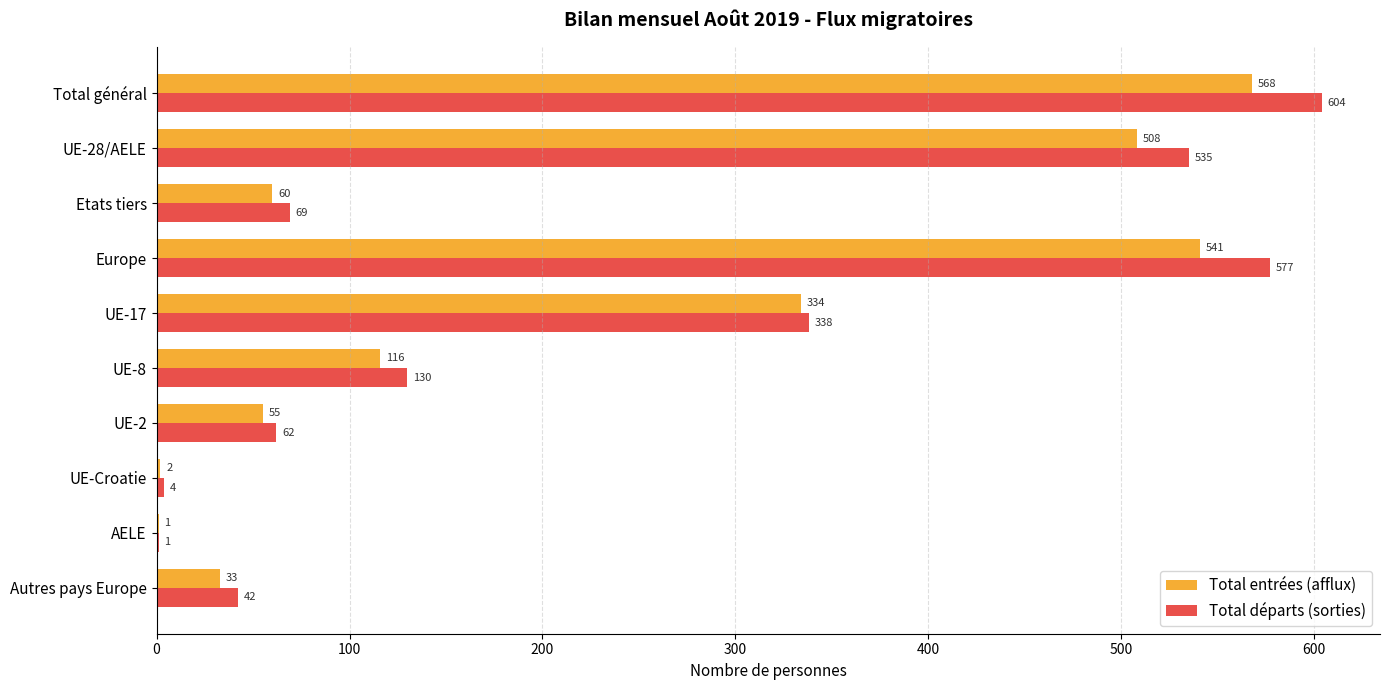

What is the total value across all series at Etats tiers?

129